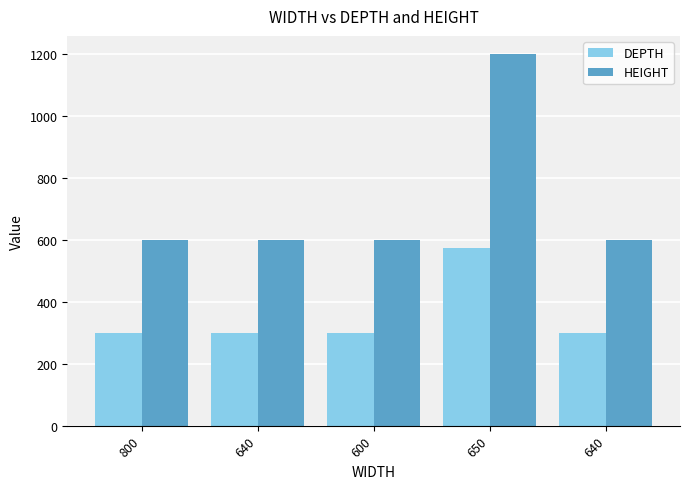

How many data points in DEPTH are above 300?

1